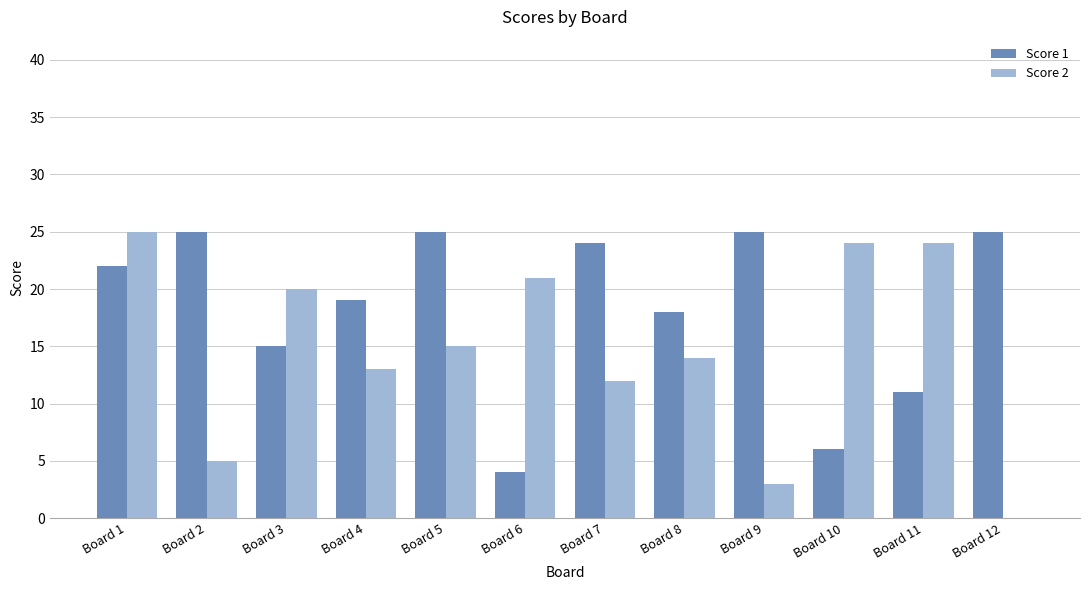

What is the difference between the Score 1 values at Board 11 and Board 3?

4